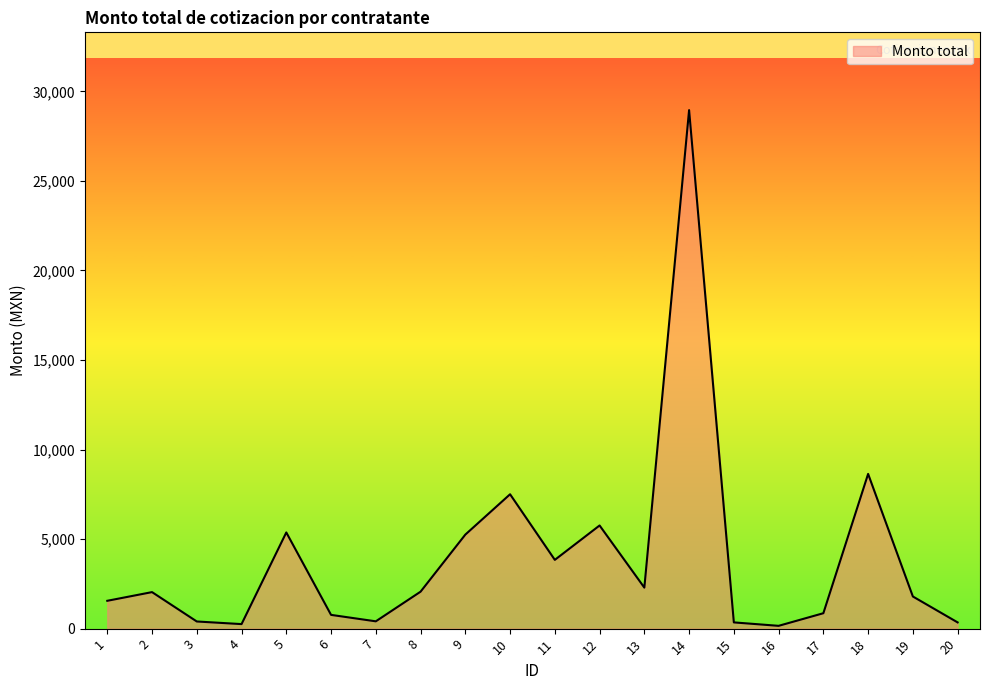

What is the maximum value shown in the chart?

28953.6